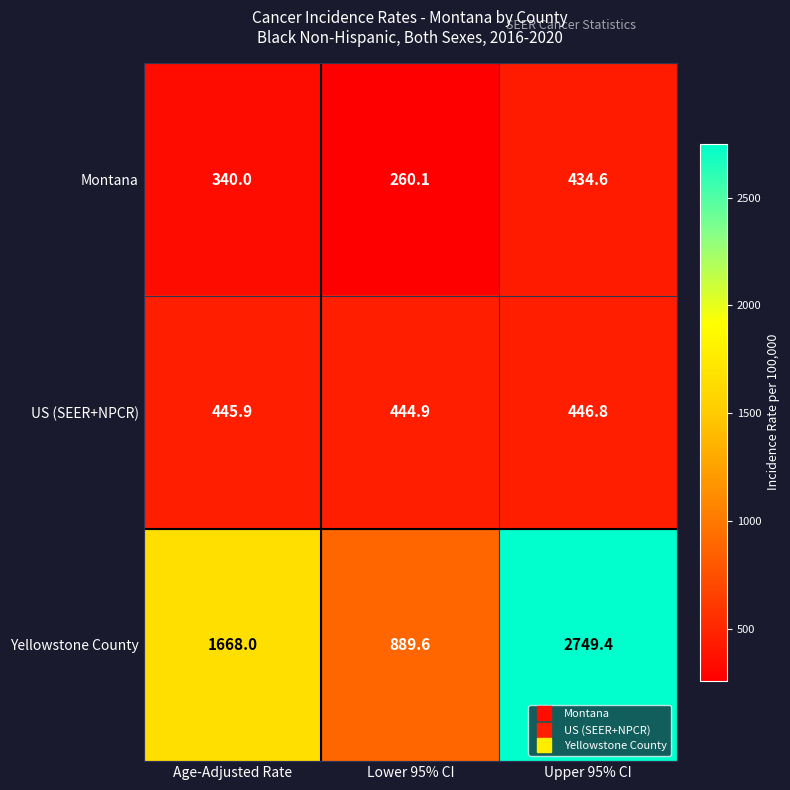

Reading left to right, list all the values displayed in this chart.

Montana: 340.0	260.1	434.6
US (SEER+NPCR): 445.9	444.9	446.8
Yellowstone County: 1668.0	889.6	2749.4